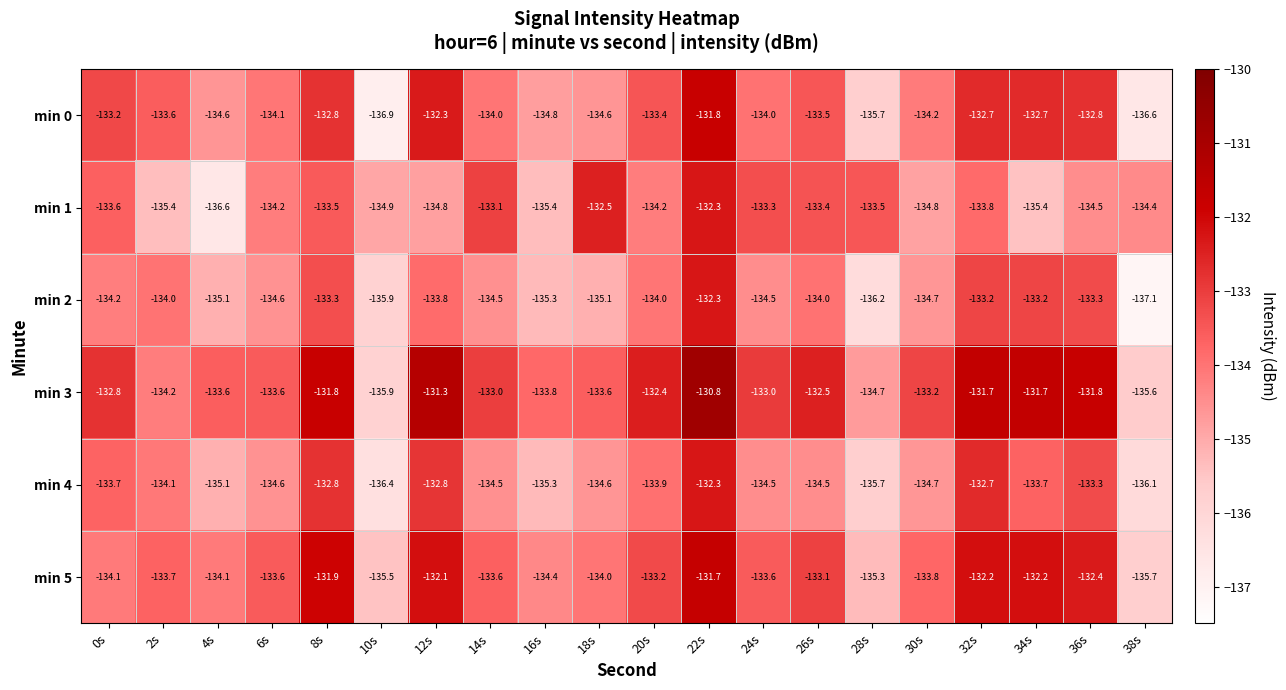

What is the sum of the min 3 values at 6s and 26s?

-266.1